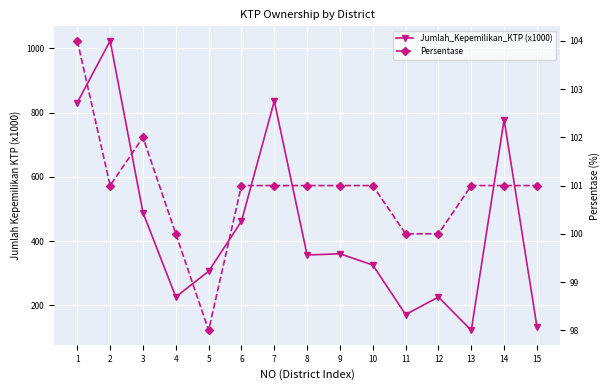

Does the chart display data point markers on the line(s)?

Yes